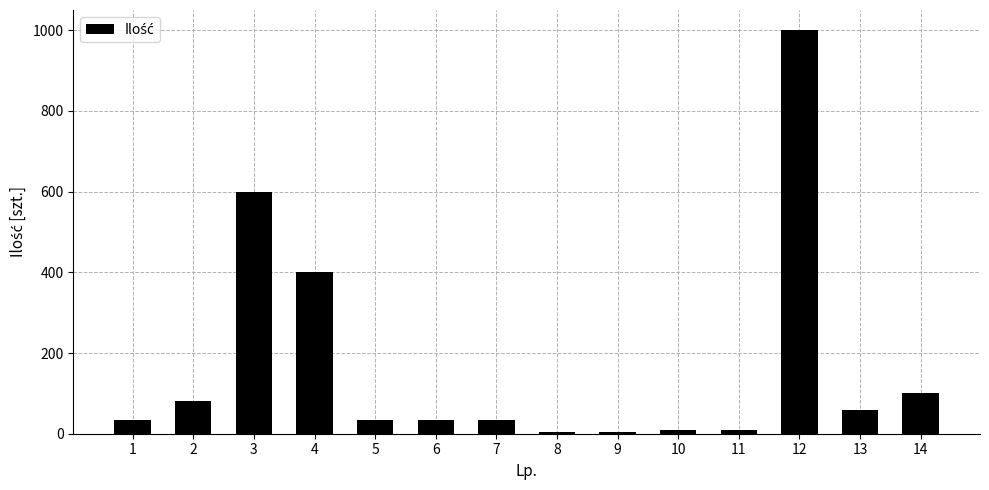

Reading right to left, extract all data points from this chart.

14=100	13=60	12=1000	11=10	10=10	9=5	8=5	7=35	6=35	5=35	4=400	3=600	2=80	1=35